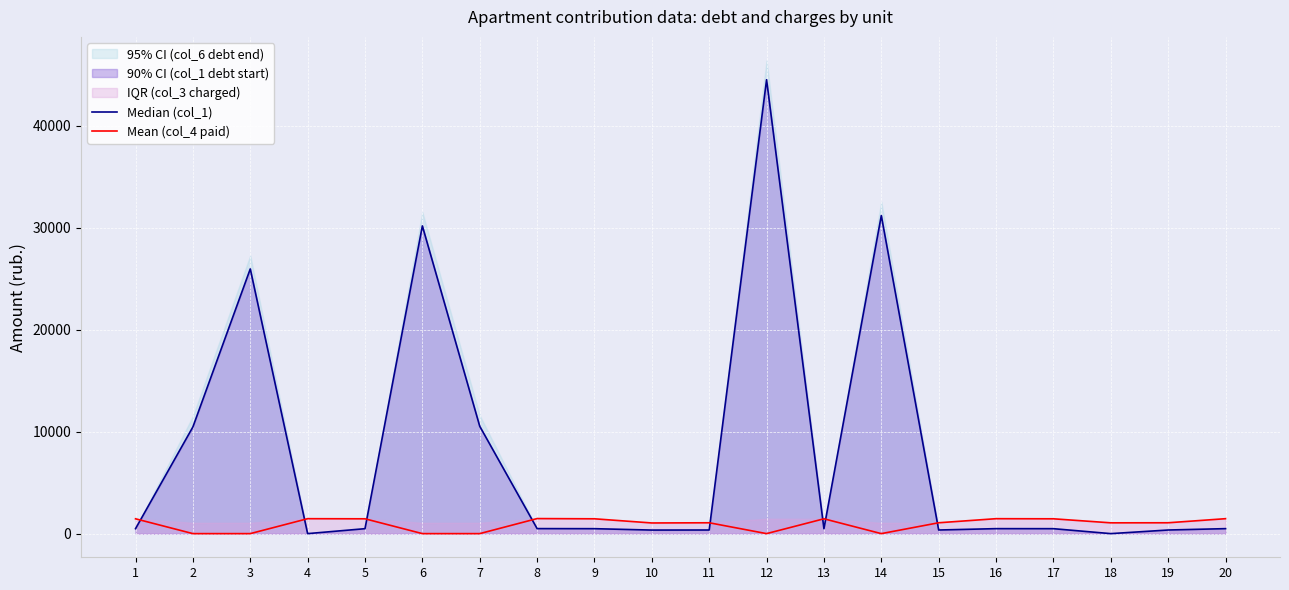

Which series changed the most between 7 and 19?

Median (col_1)